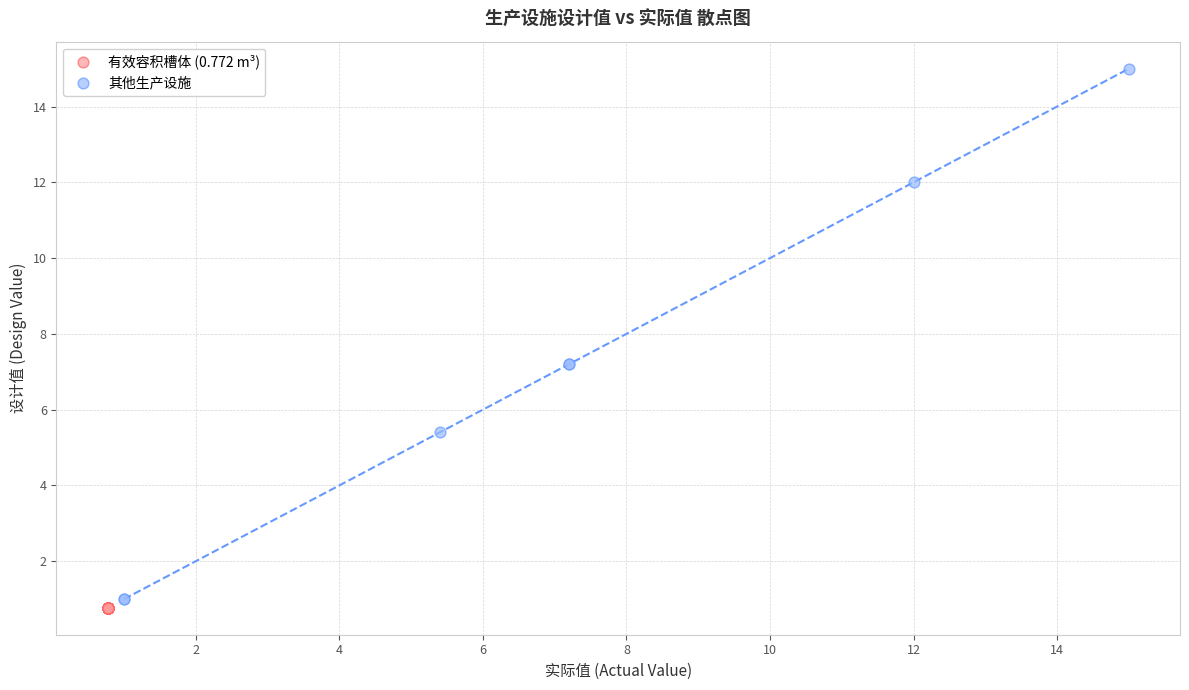

Which series contains the highest Y value?

其他生产设施